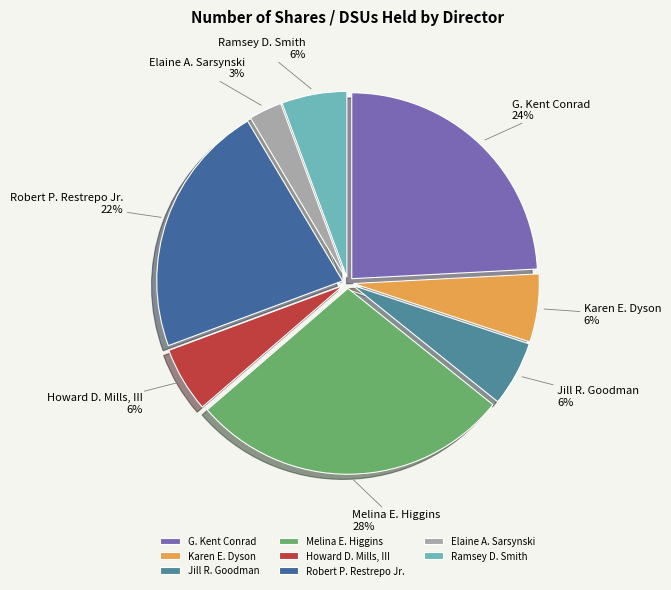

How many segments does this pie chart have?

8